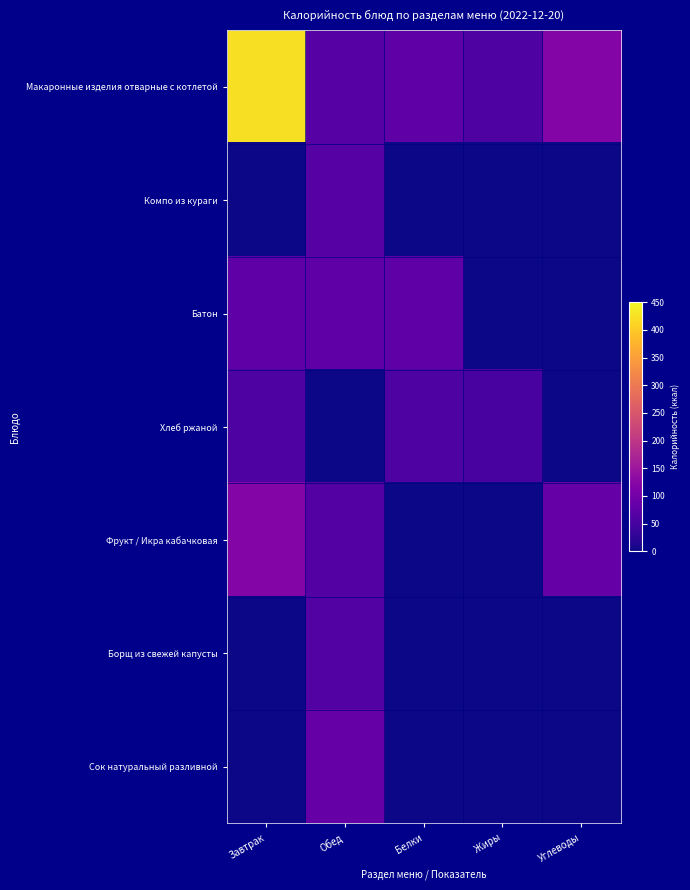

Which label corresponds to the smallest value in the chart?

Завтрак